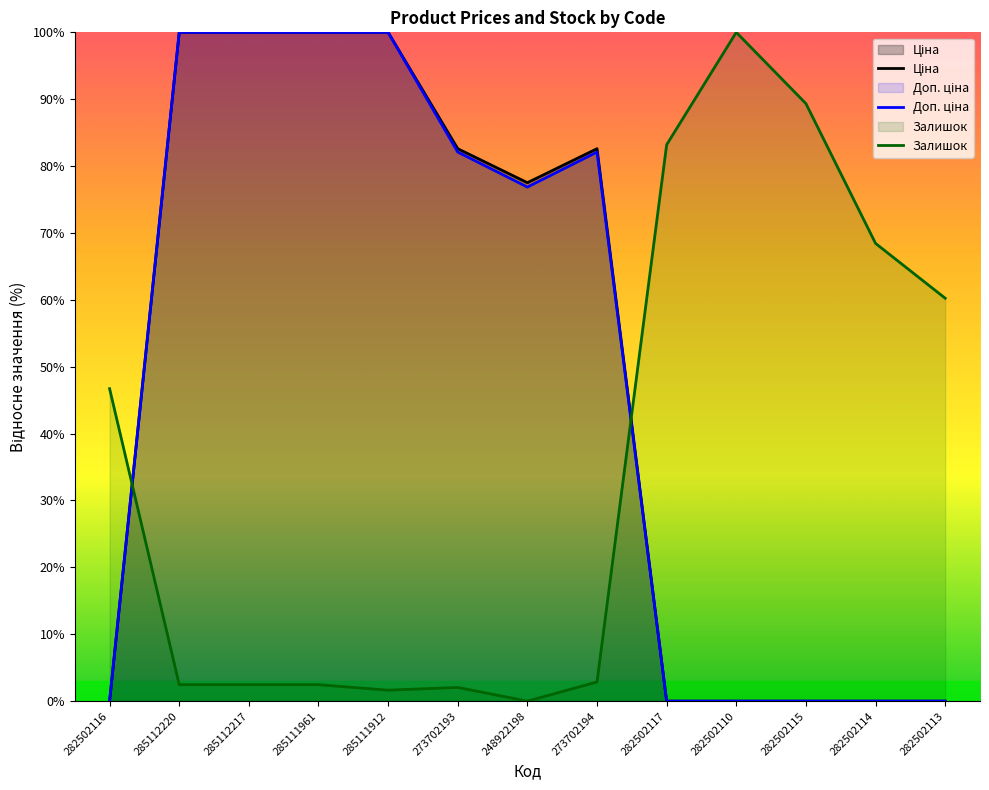

Is the value of Доп. ціна at 282502116 greater than the value of Залишок at 248922198?

No